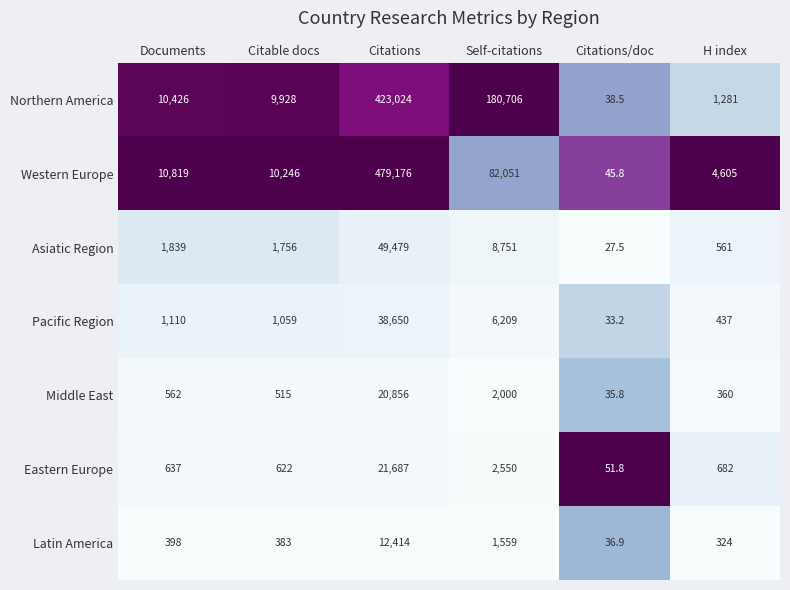

Which category has the highest value across all series?

Citations